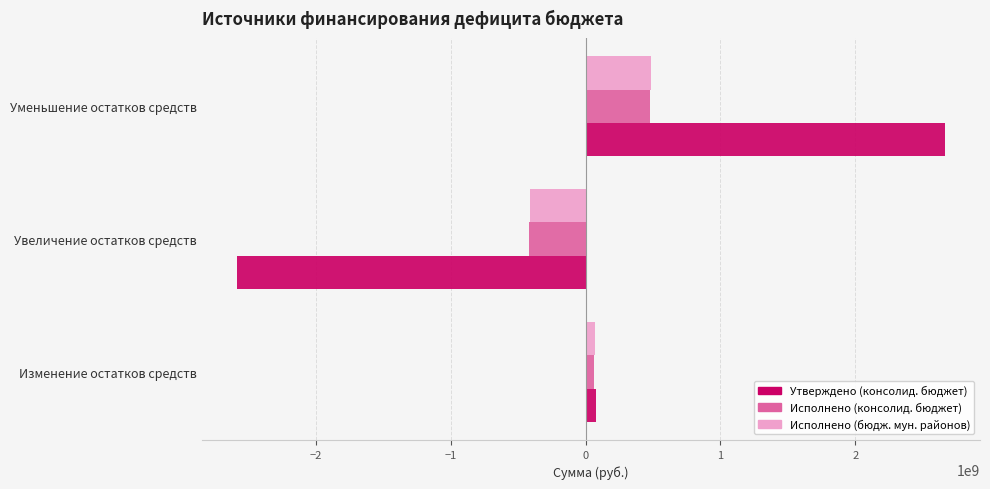

What is the sum of all Исполнено (консолид. бюджет) values?

121734441.0